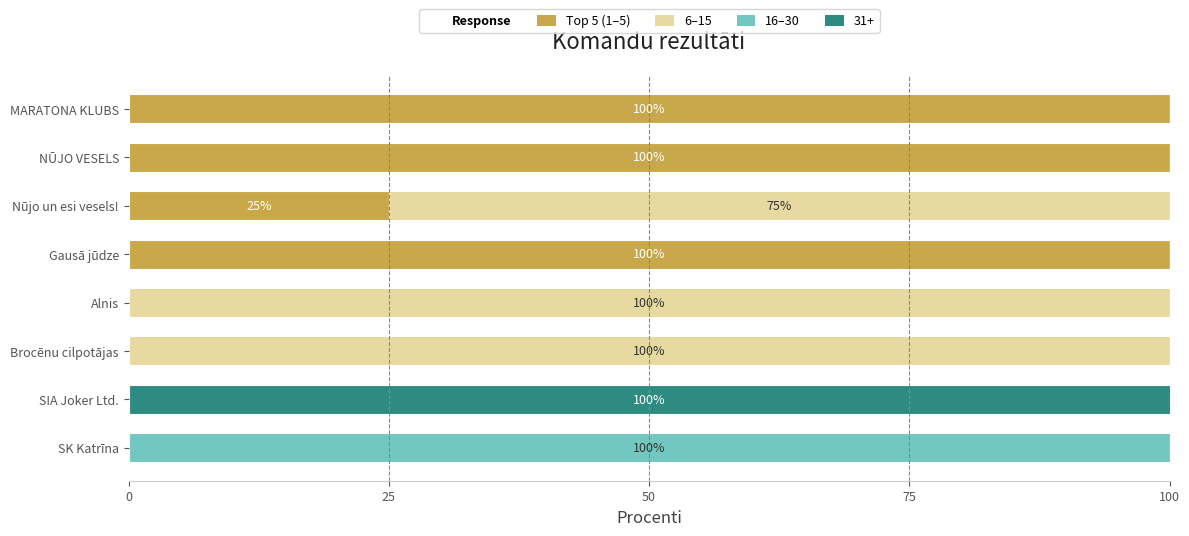

The value of Top 5 (1–5) at Gausā jūdze is 175. True or false?

False